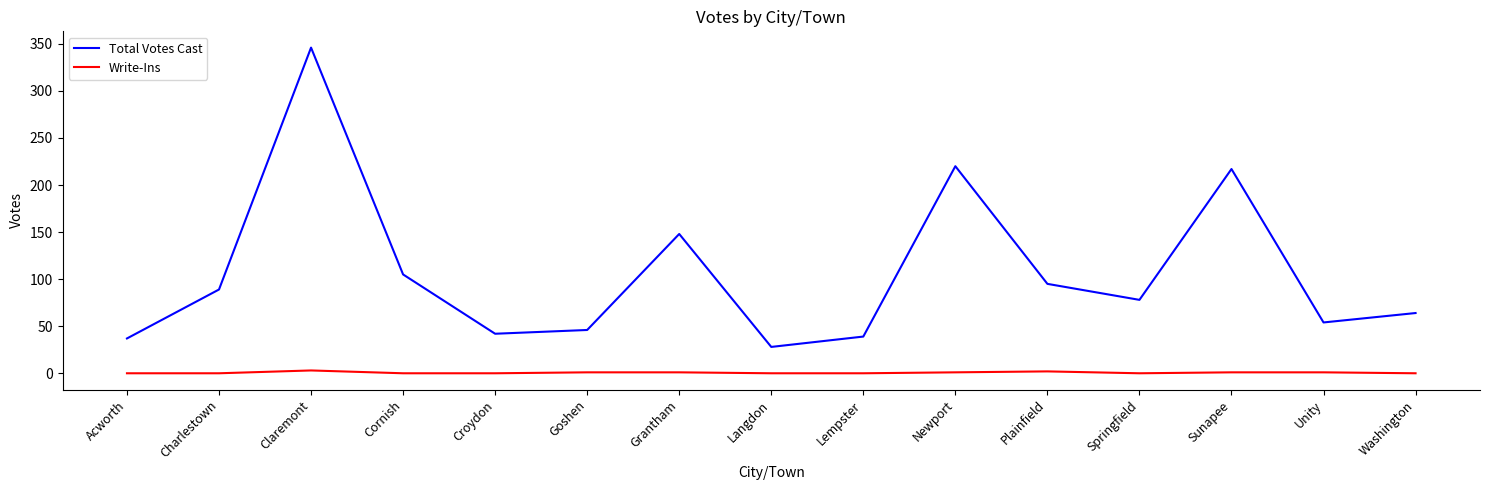

Which series has the widest spread of values?

Total Votes Cast